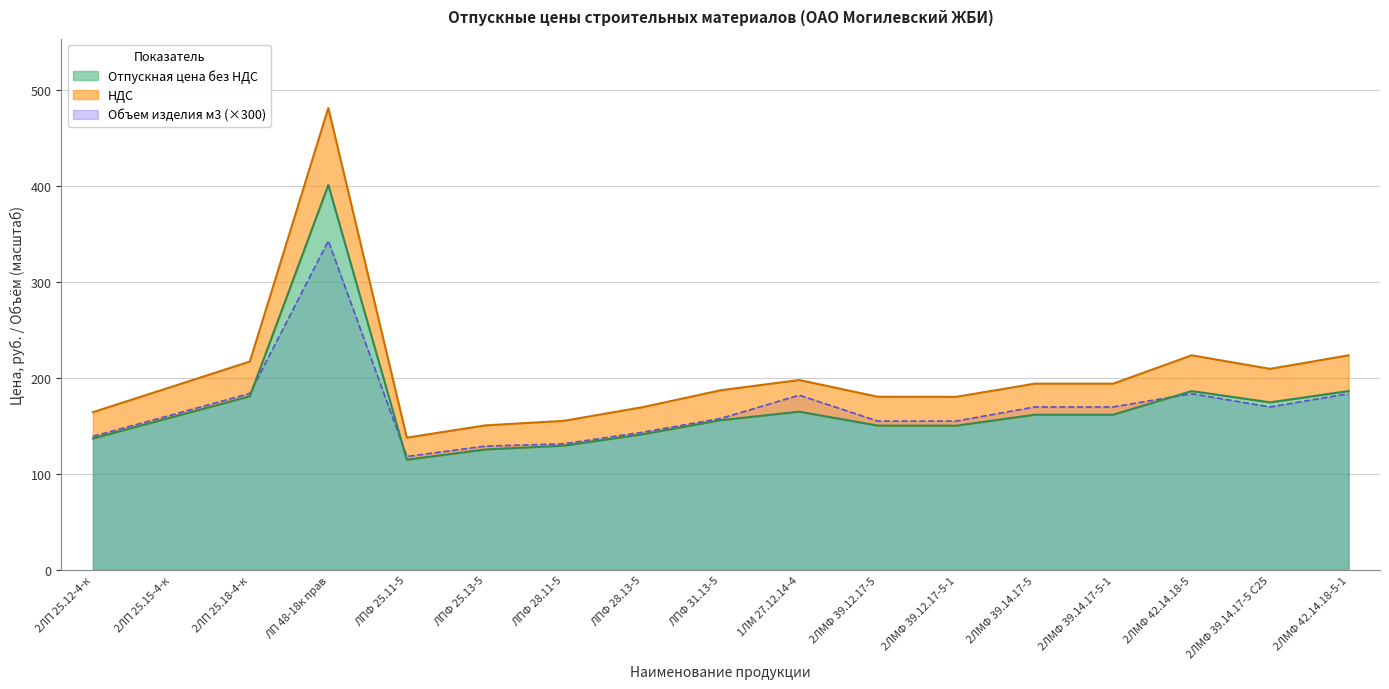

Which series ends up on top after the final intersection of Объем изделия м3 and Отпускная цена без НДС?

Отпускная цена без НДС